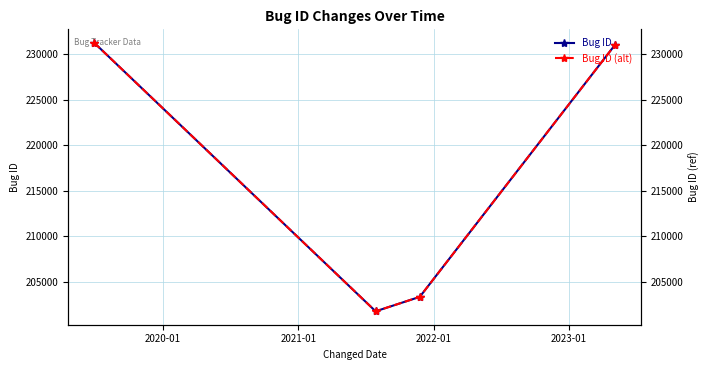

Which series has the largest range (max minus min)?

Bug ID